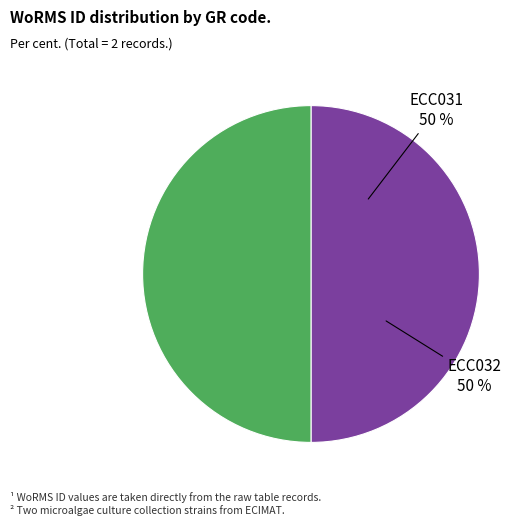

Approximately how many times larger is the value at ECC032 compared to ECC031?

1.0